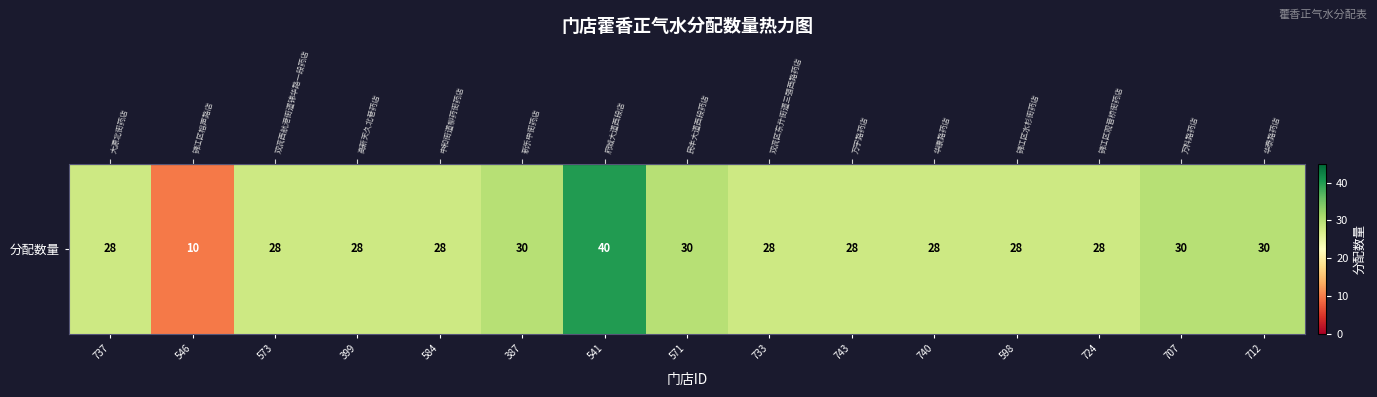

The value at 571 is 49. True or false?

False